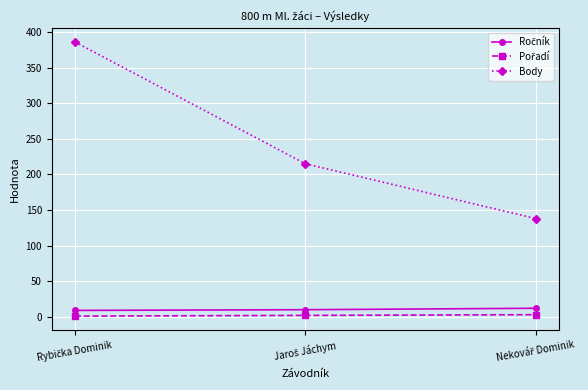

Which series has the largest total across all categories?

Body